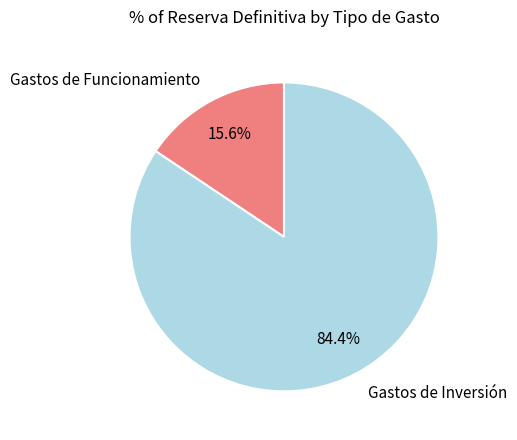

Which slice is the smallest?

Gastos de Funcionamiento